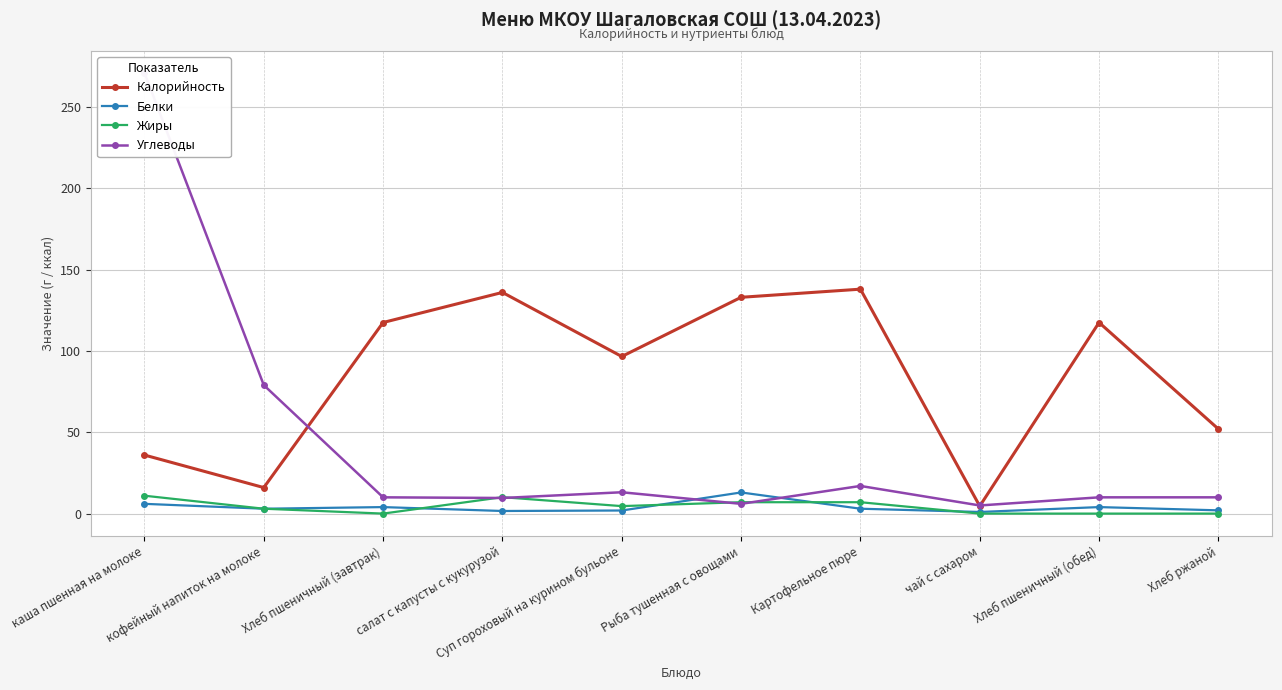

The value of Белки at чай с сахаром is 1.0. True or false?

True